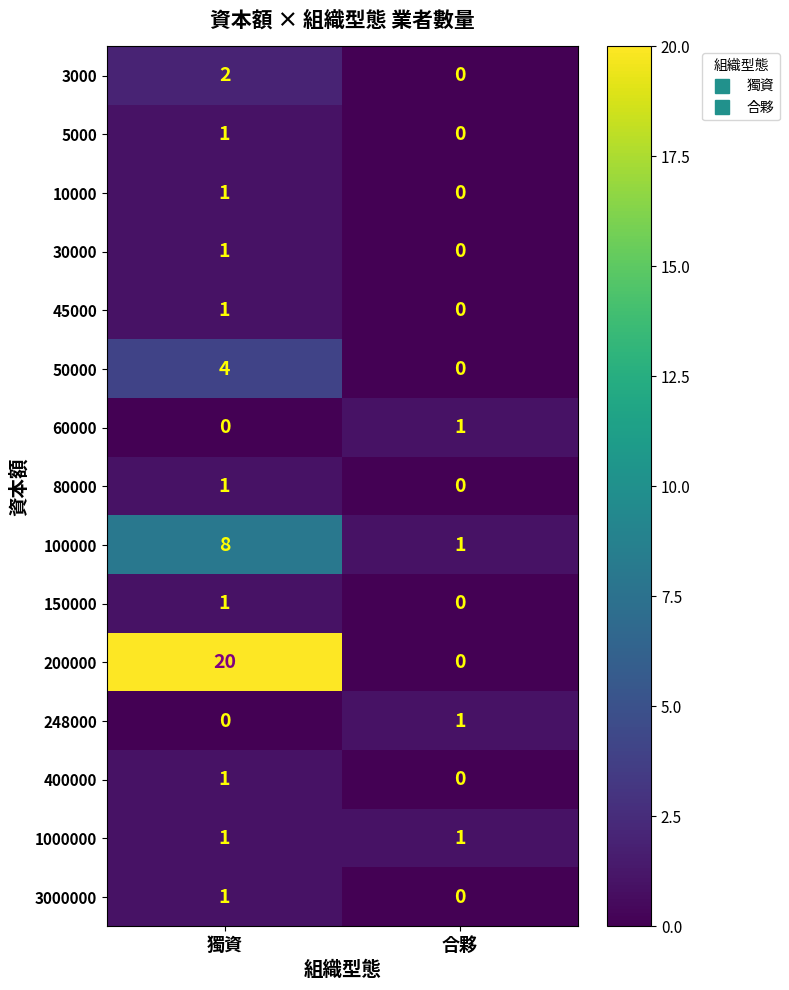

Reading left to right, list all the values displayed in this chart.

3000: 2	0
5000: 1	0
10000: 1	0
30000: 1	0
45000: 1	0
50000: 4	0
60000: 0	1
80000: 1	0
100000: 8	1
150000: 1	0
200000: 20	0
248000: 0	1
400000: 1	0
1000000: 1	1
3000000: 1	0